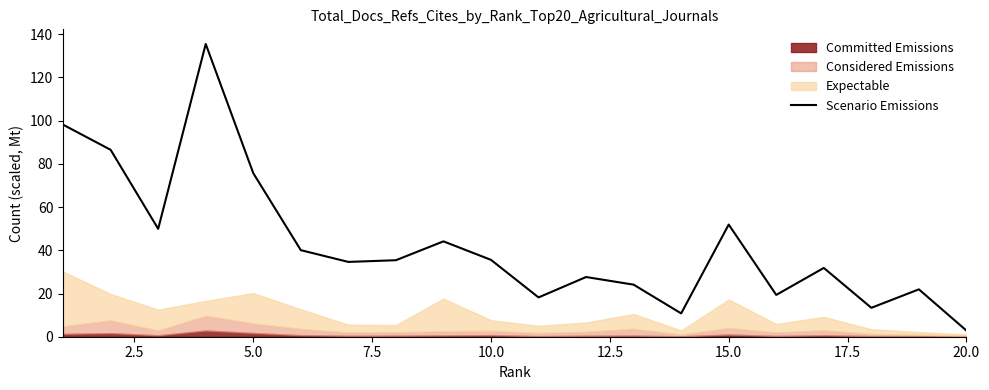

Where is Scenario Emissions nearest to the value 69?

5.0